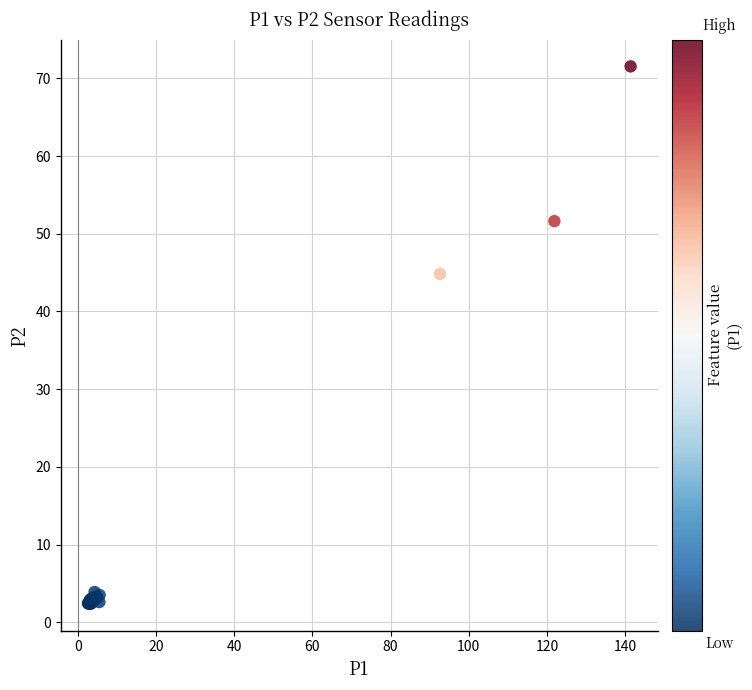

What Y value in the scatter plot is closest to 36?

44.8